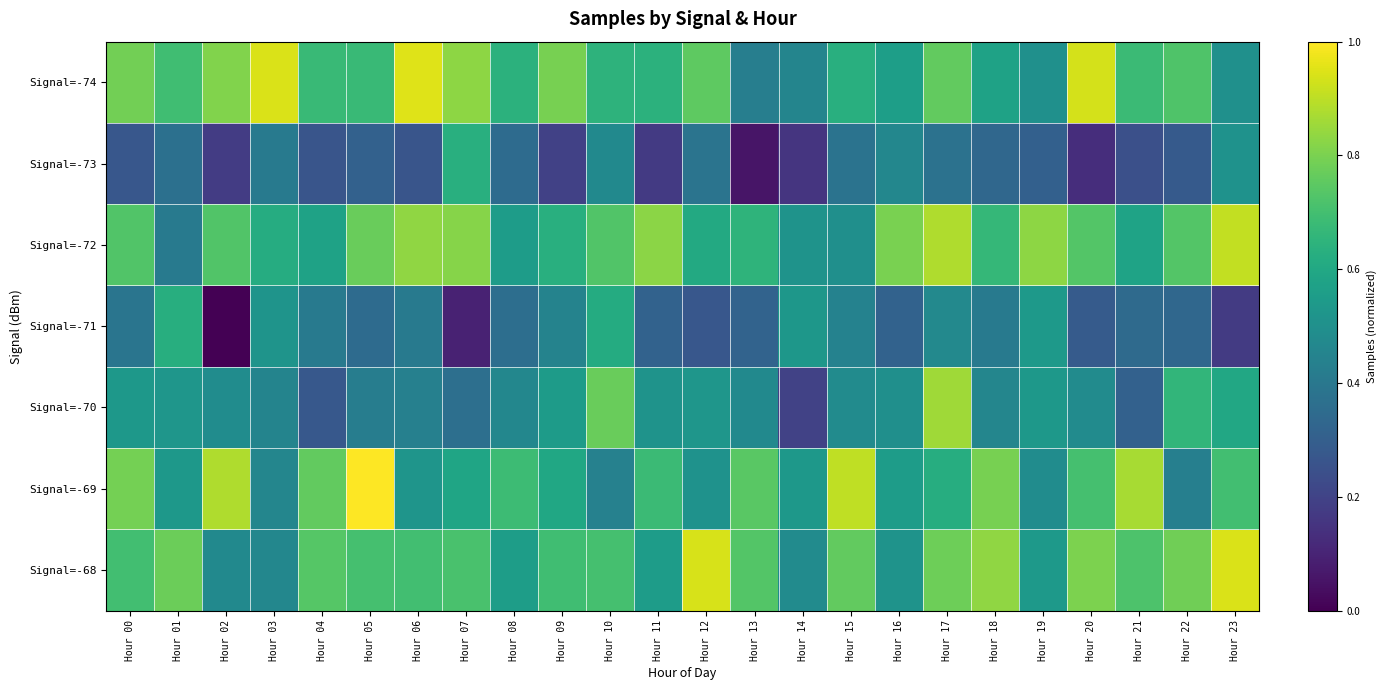

Rank the series by their maximum value, from lowest to highest.

Signal=-71, Signal=-73, Signal=-70, Signal=-72, Signal=-68, Signal=-74, Signal=-69